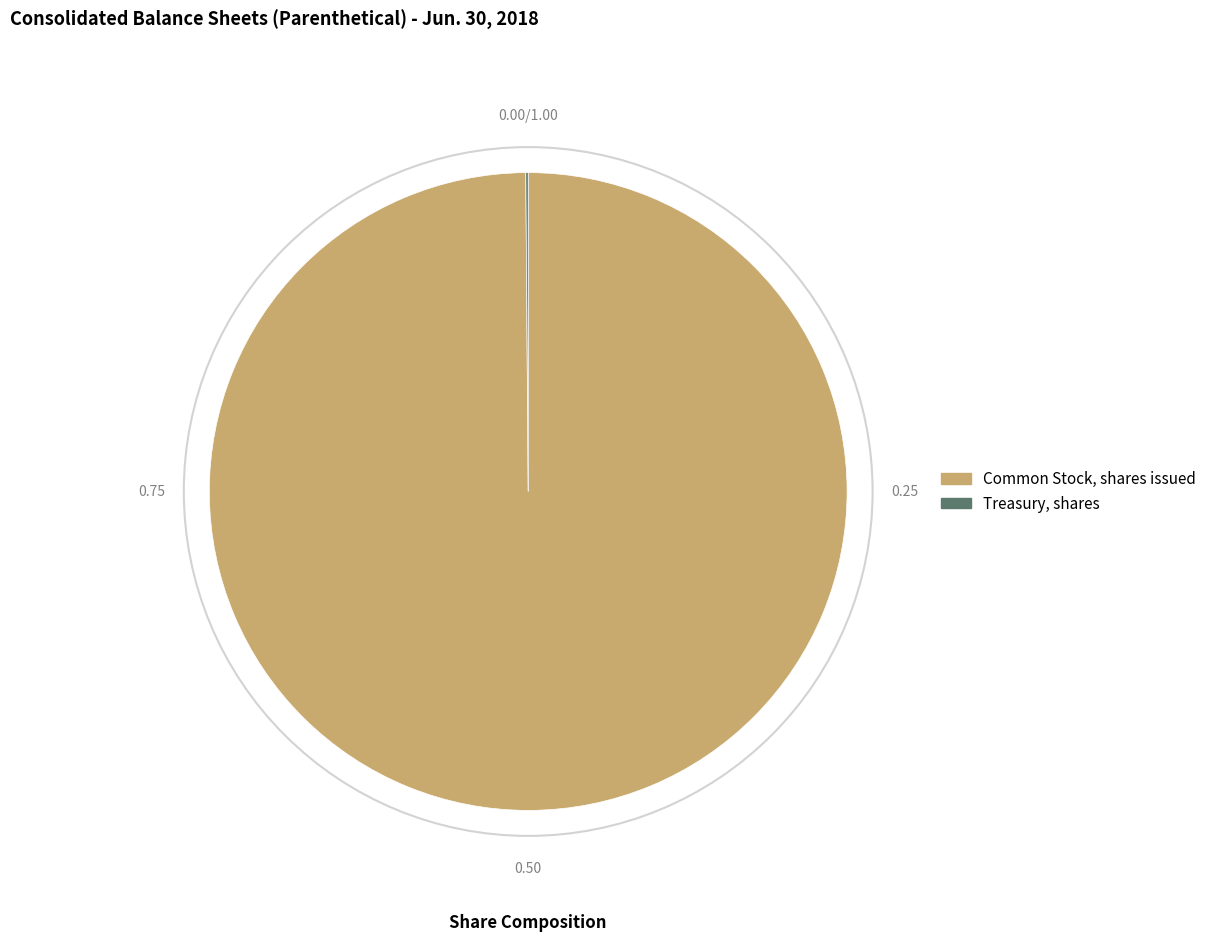

True or false: Common Stock, shares issued accounts for 92% of the total.

False